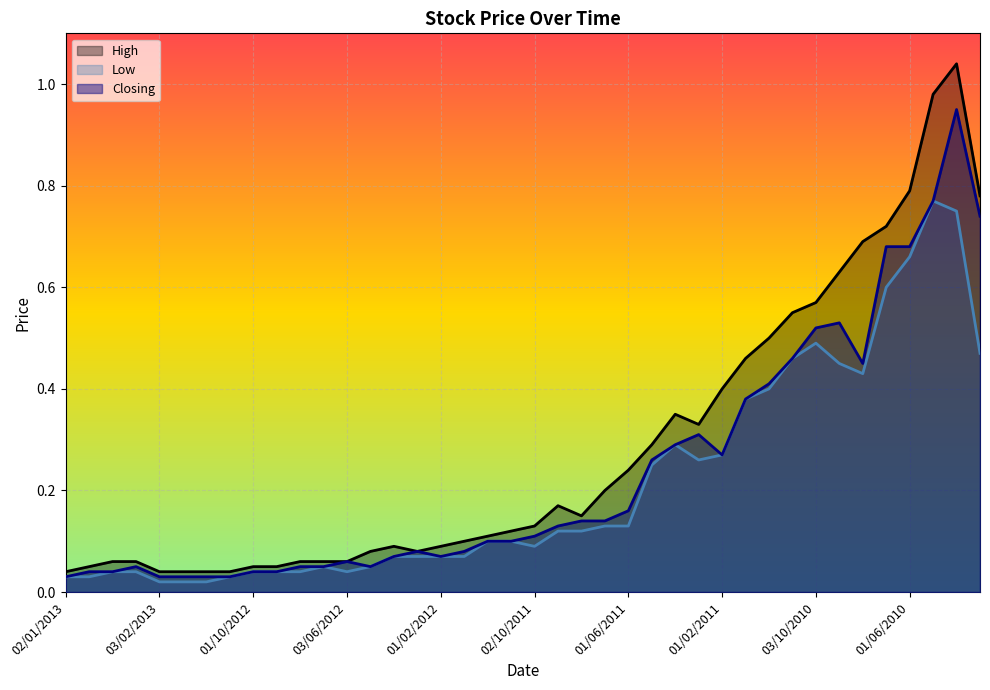

How many lines are shown in the chart?

3